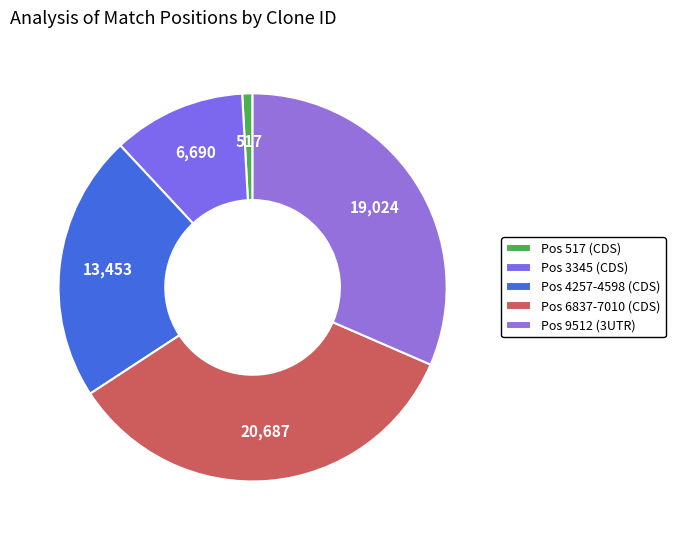

How many slices are in this pie chart?

5